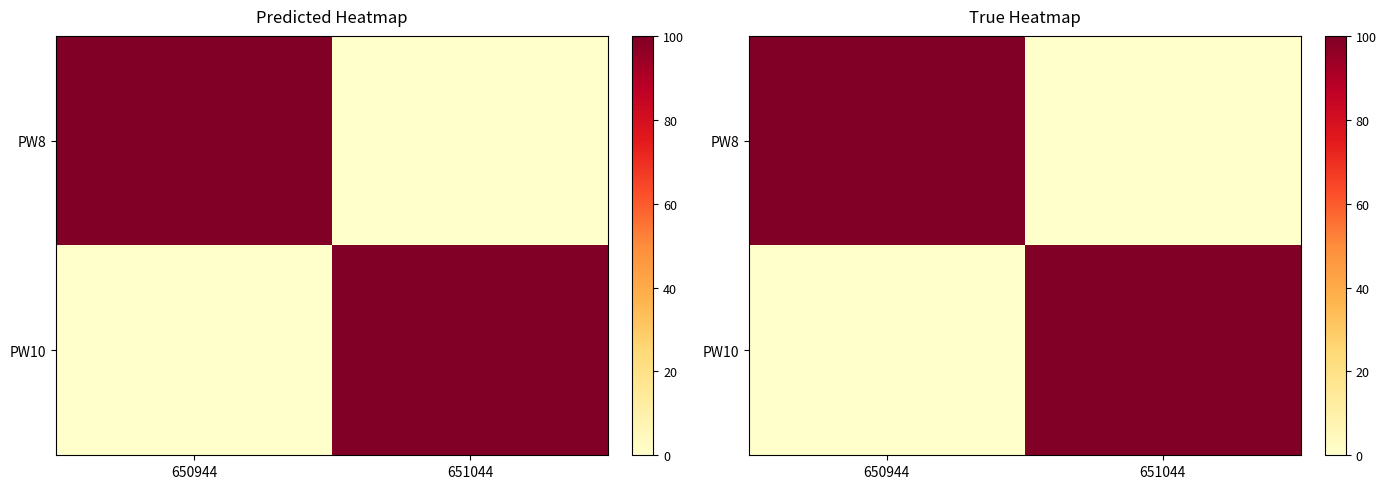

How many positive values does the PW10 series have?

1